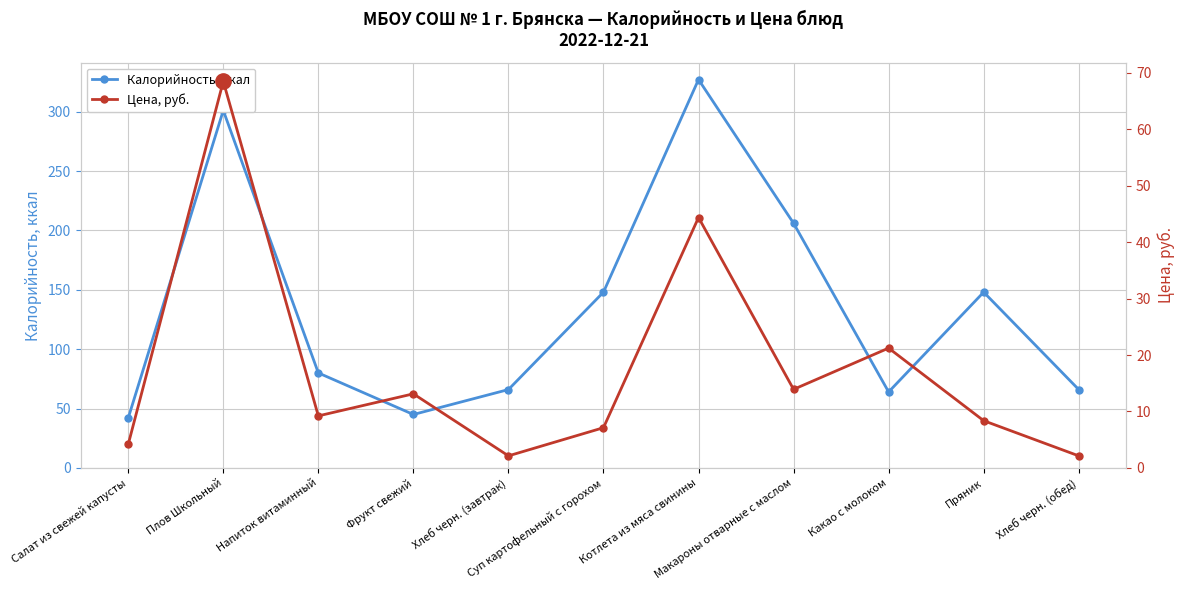

Rank the series at Пряник from lowest to highest value.

Цена, руб., Калорийность, ккал